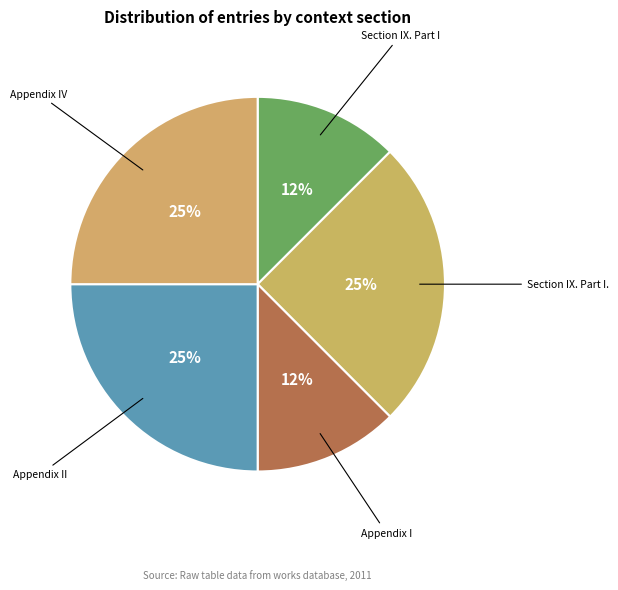

What is the smallest slice in the pie chart?

Section IX. Part I